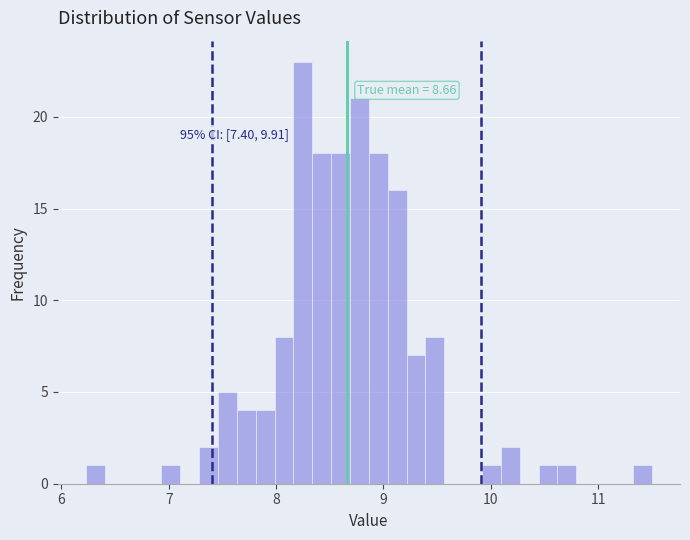

Around what value on the x-axis is the tallest bar? Give the approximate position of its centre, as read against the axis.

8.3